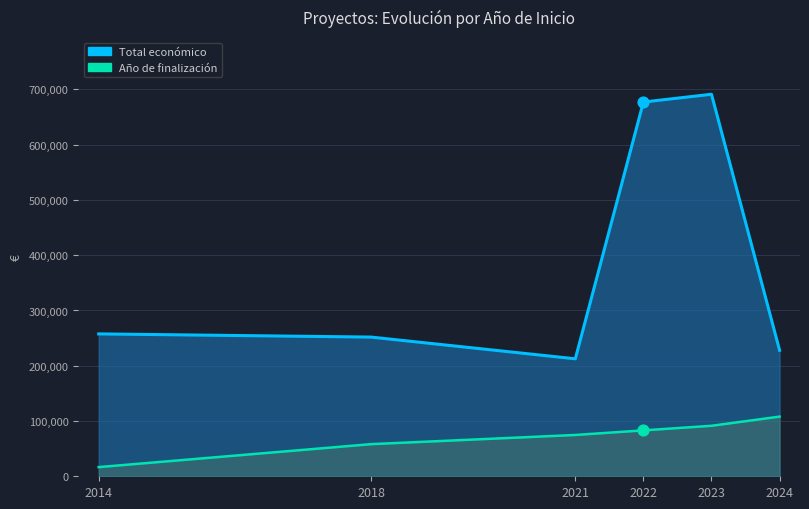

Which series reaches the maximum Y coordinate?

Total económico